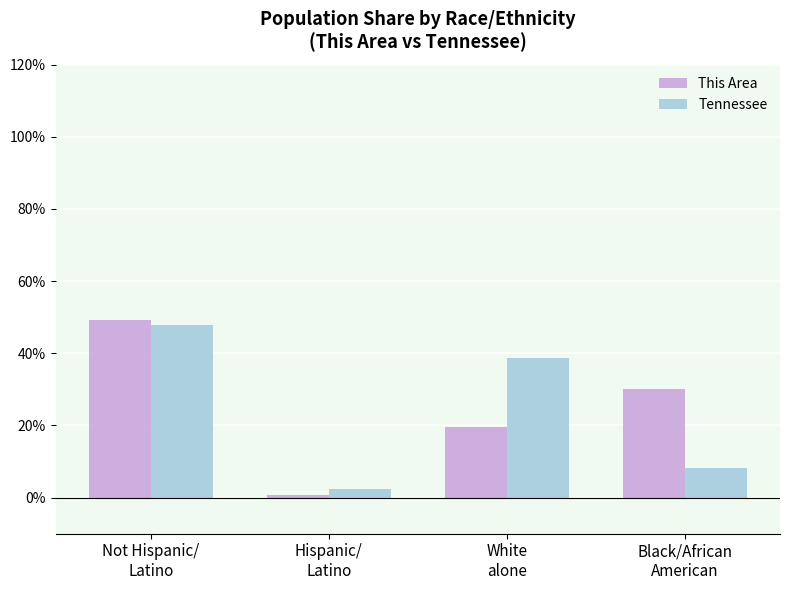

What is the average value of the Tennessee series?

24.3